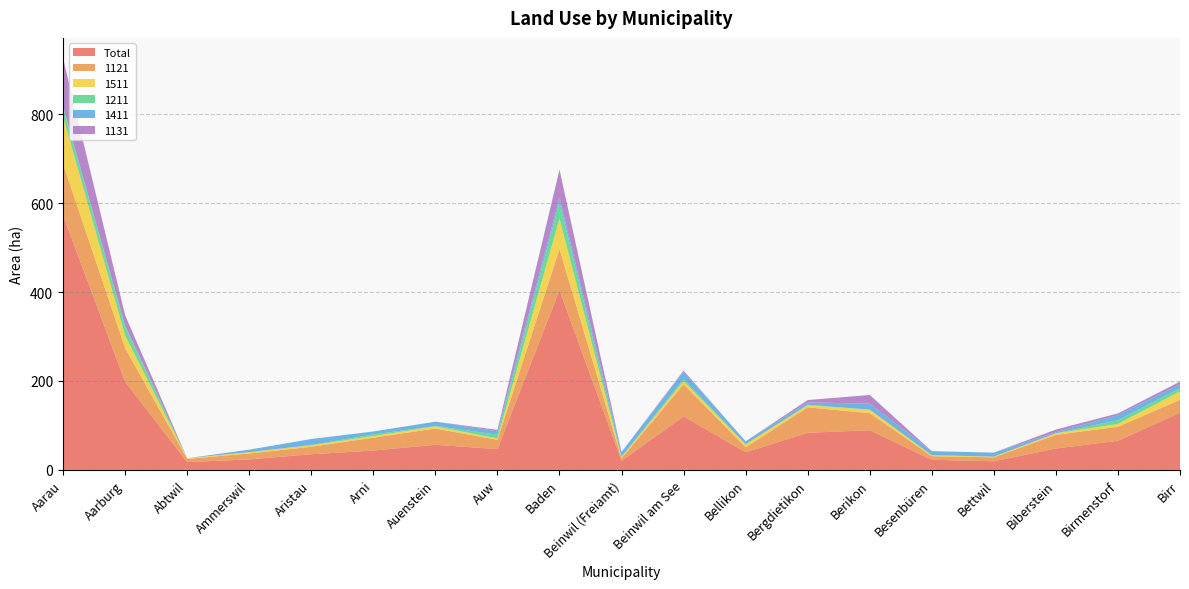

Reading left to right, extract all data points from this chart.

Total: 572.2	198.4	17.6	23.7	35.2	43.6	56.5	46.9	404.4	20.5	120.4	39.7	83.4	89.3	22.8	19.5	48.1	65.6	128.6
1121: 115.8	75.3	7.0	13.3	16.8	28.9	36.7	20.7	92.3	5.6	72.2	11.1	57.3	38.3	8.1	8.9	30.5	31.5	29.0
1511: 106.4	28.4	1.6	2.9	3.4	3.8	4.9	3.3	68.8	2.7	7.1	7.0	4.5	8.0	2.3	1.5	3.7	6.3	19.1
1211: 19.3	19.6	0.0	0.0	0.7	3.6	0.6	8.3	37.0	1.0	4.4	0.0	1.3	0.0	0.0	0.0	0.0	8.5	6.8
1411: 3.5	2.9	0.0	5.8	13.4	6.6	9.8	7.6	9.9	10.5	16.8	6.6	5.1	13.4	9.1	9.1	2.3	11.3	8.9
1131: 108.2	23.2	0.0	0.0	0.0	0.0	0.0	3.3	63.1	0.0	2.7	0.0	5.4	19.6	0.0	0.0	6.1	4.0	6.2